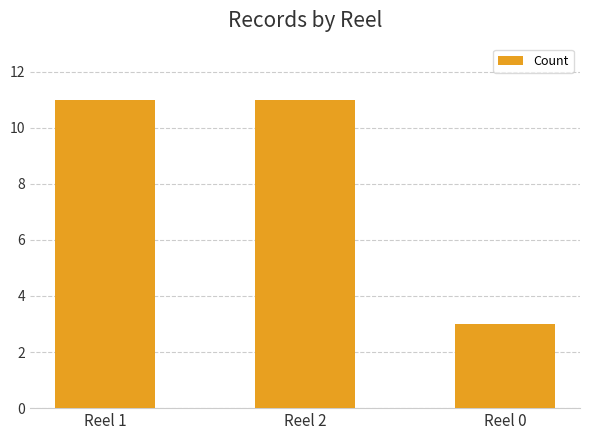

Which has a higher value, Reel 1 or Reel 0?

Reel 1